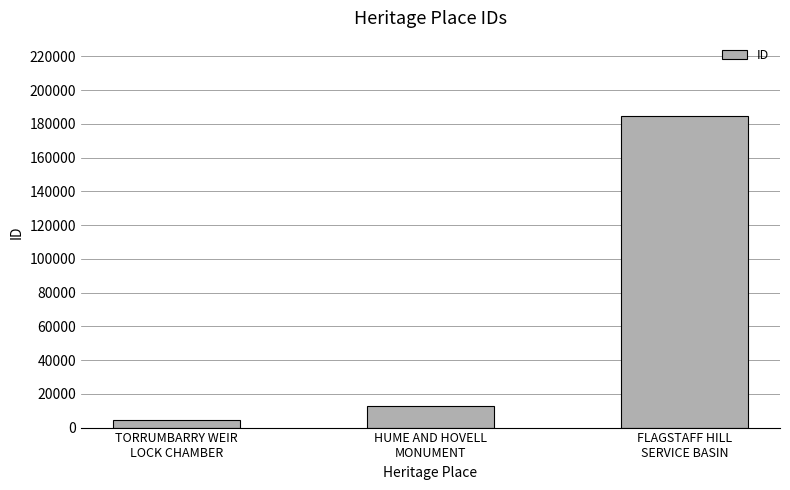

List the labels in order of value, largest first.

FLAGSTAFF HILL
SERVICE BASIN, HUME AND HOVELL
MONUMENT, TORRUMBARRY WEIR
LOCK CHAMBER